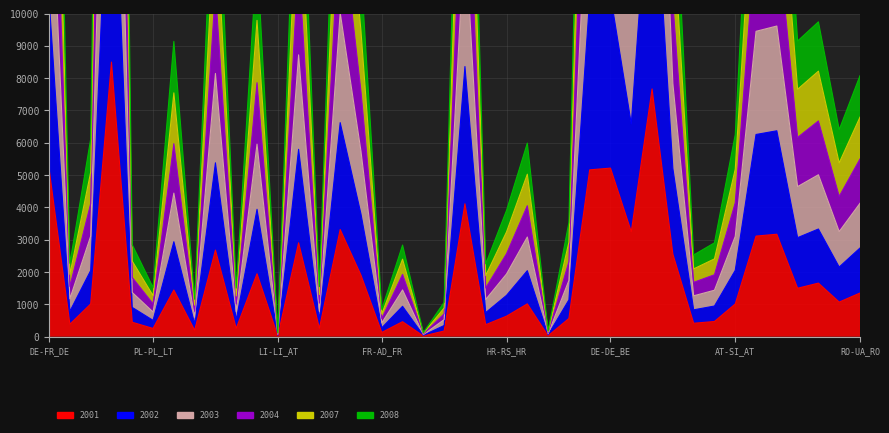

At which label does 2003 reach its minimum?

LI-LI_AT